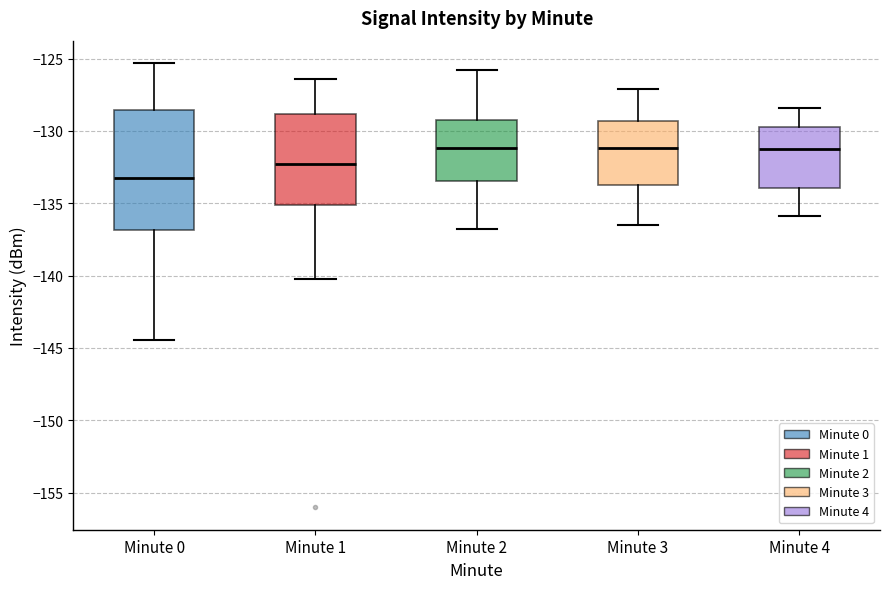

Where does the upper whisker of the box for Minute 2 end on the y-axis? The values are not printed on the chart, so give them approximately, as read against the axis.

-126.0